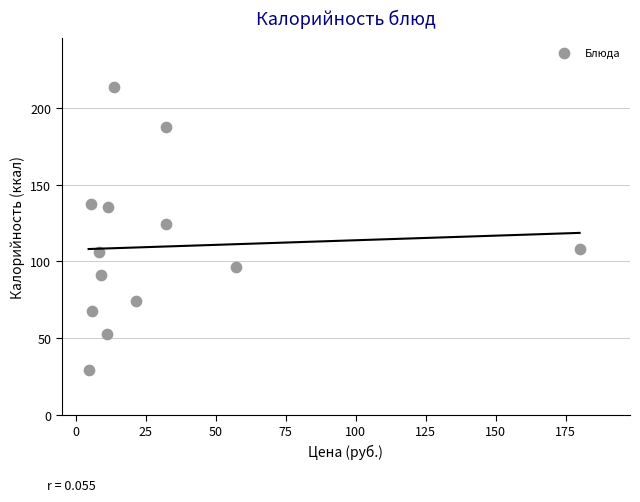

What is the range of X values (max minus min)?

175.4